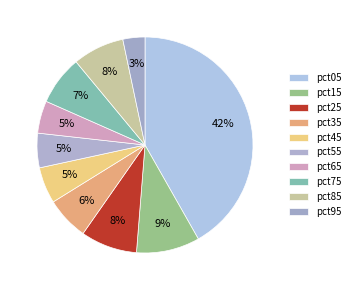

Does pct55 represent more than half of the total?

No